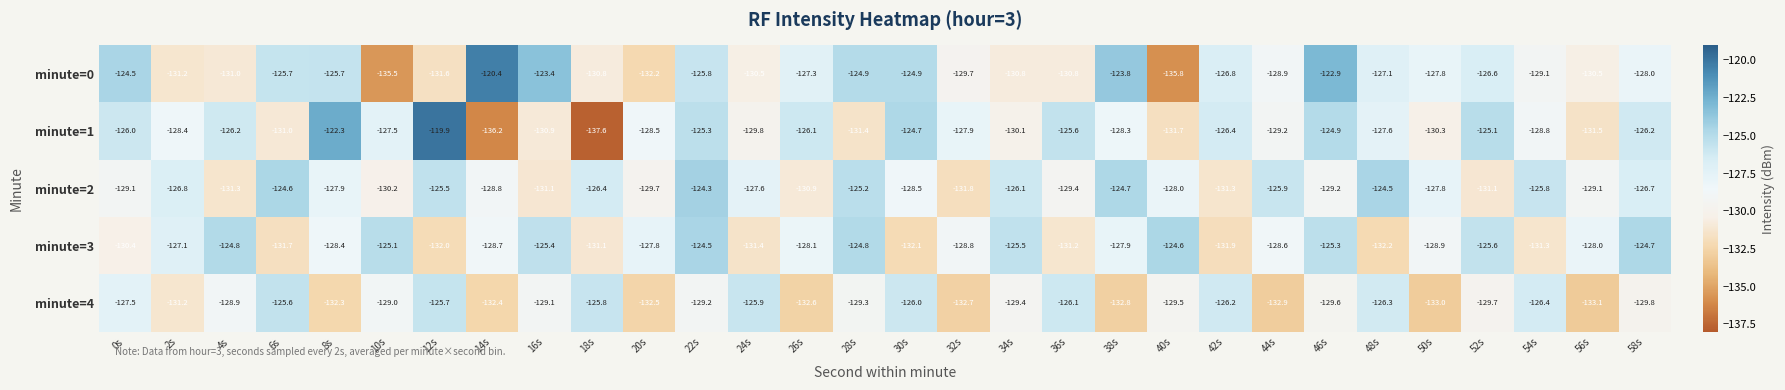

What is the average value of the minute=3 series?

-128.3